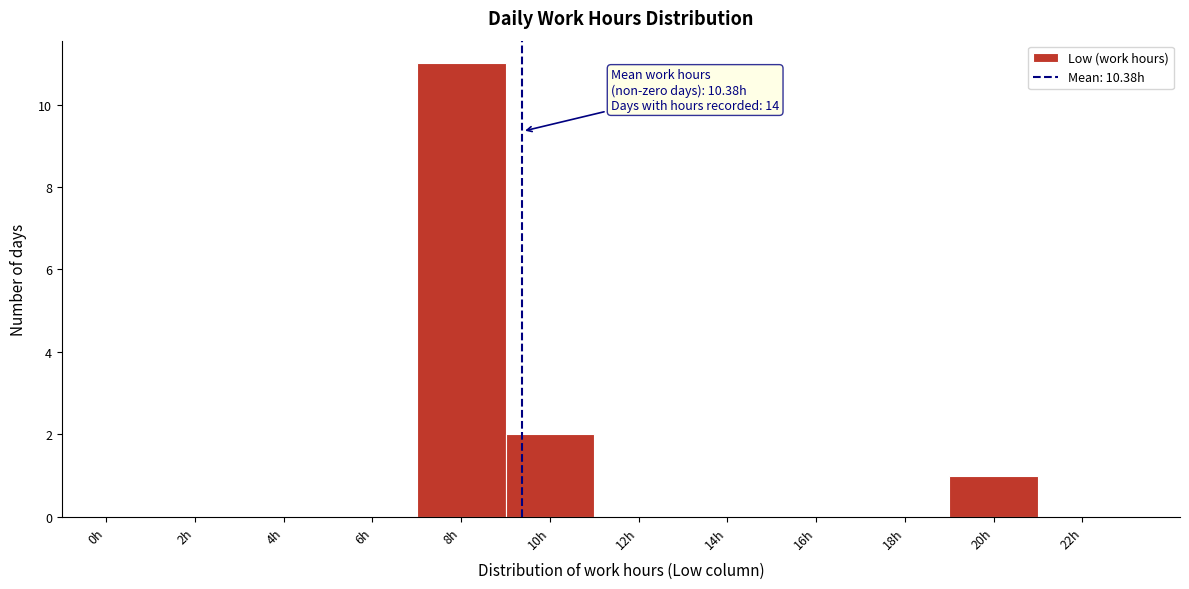

Reading left to right, extract all data points from this chart.

0h=0	2h=0	4h=0	6h=0	8h=11	10h=2	12h=0	14h=0	16h=0	18h=0	20h=1	22h=0